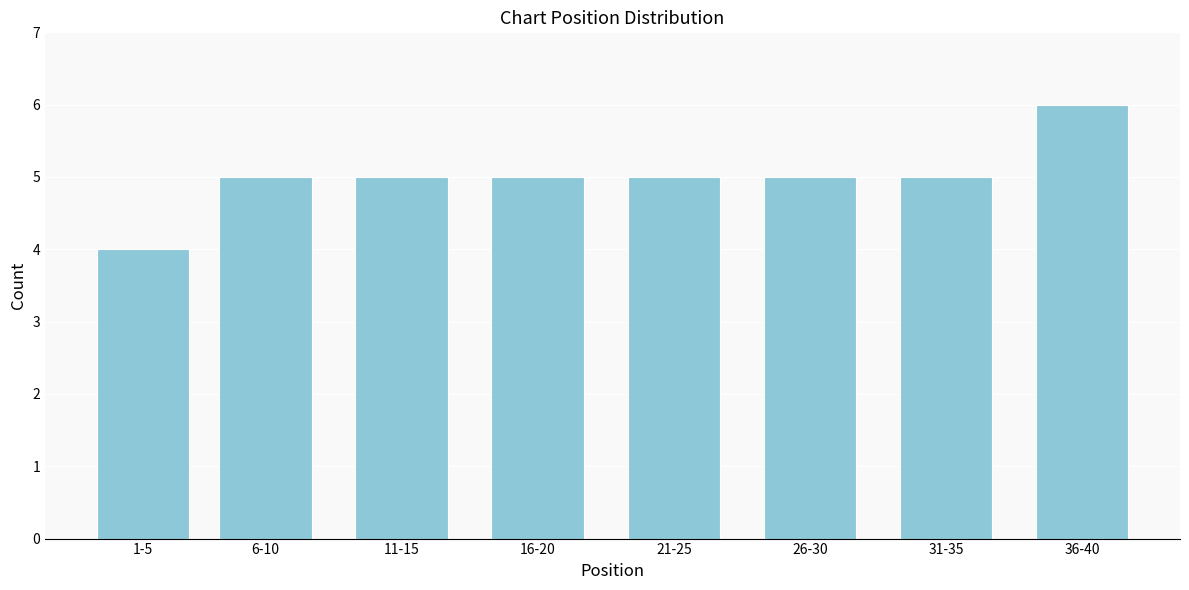

Reading left to right, what are all the values shown in this chart?

4	5	5	5	5	5	5	6